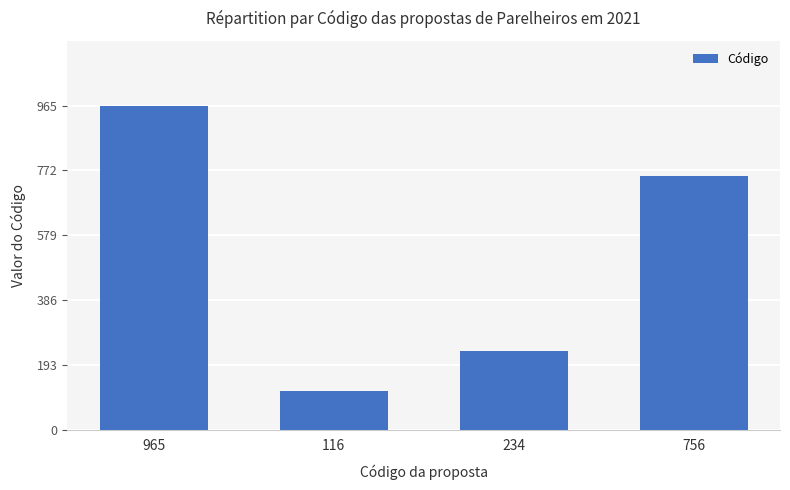

Is it true that the value at 965 is 1655?

False